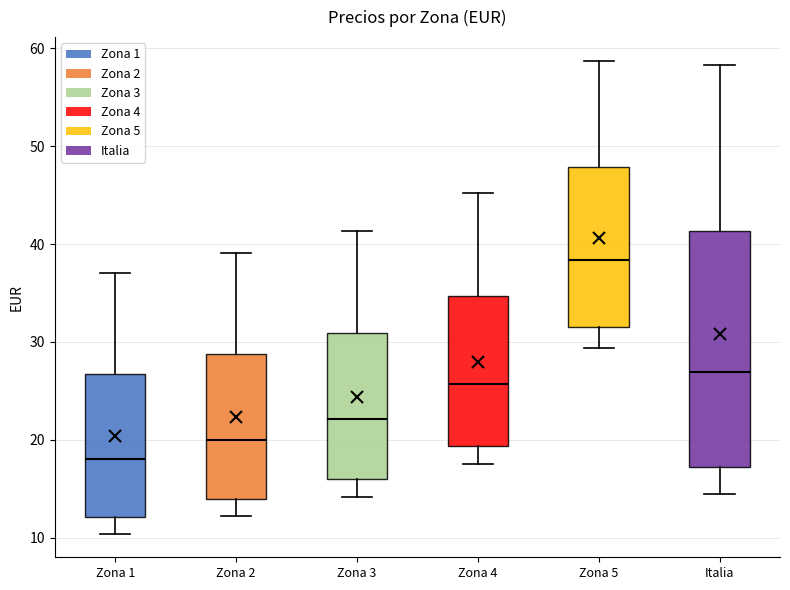

Which box is the tallest, from its lower edge to its upper edge?

Italia